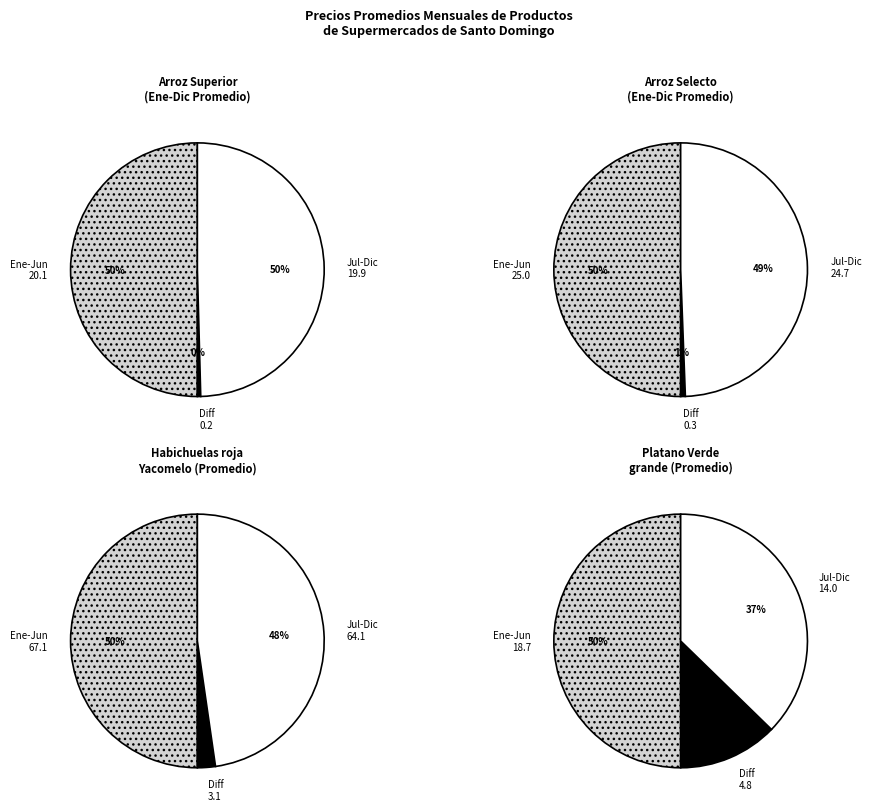

Does any single category account for the majority?

No